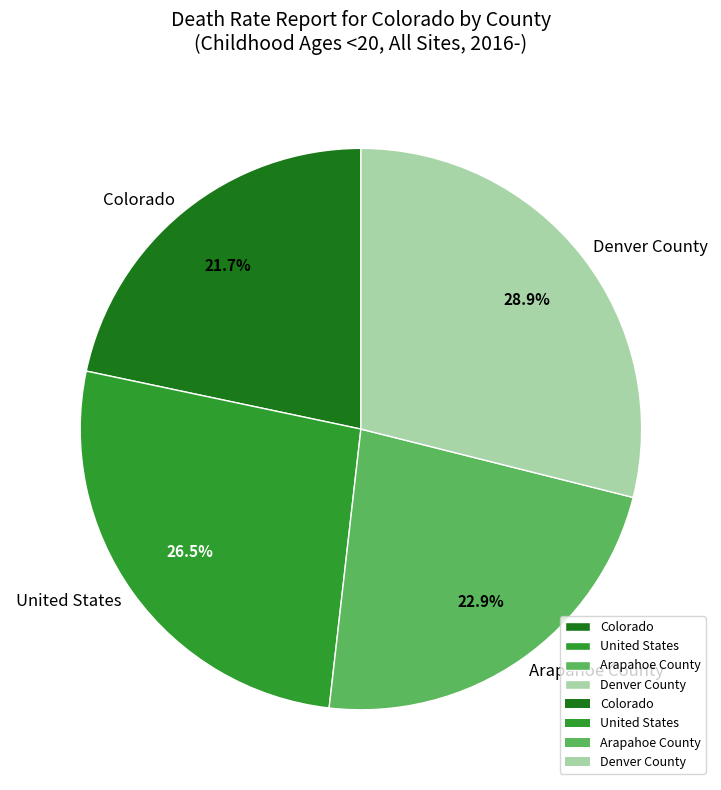

To the nearest percent, what portion does Colorado represent?

22%